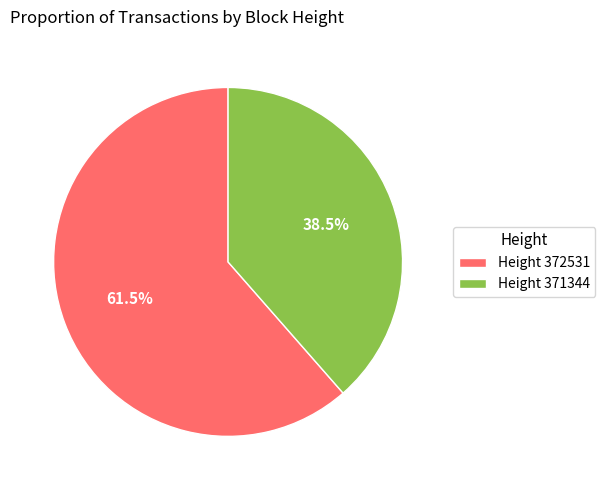

Approximately how many times larger is the value at Height 372531 compared to Height 371344?

1.6